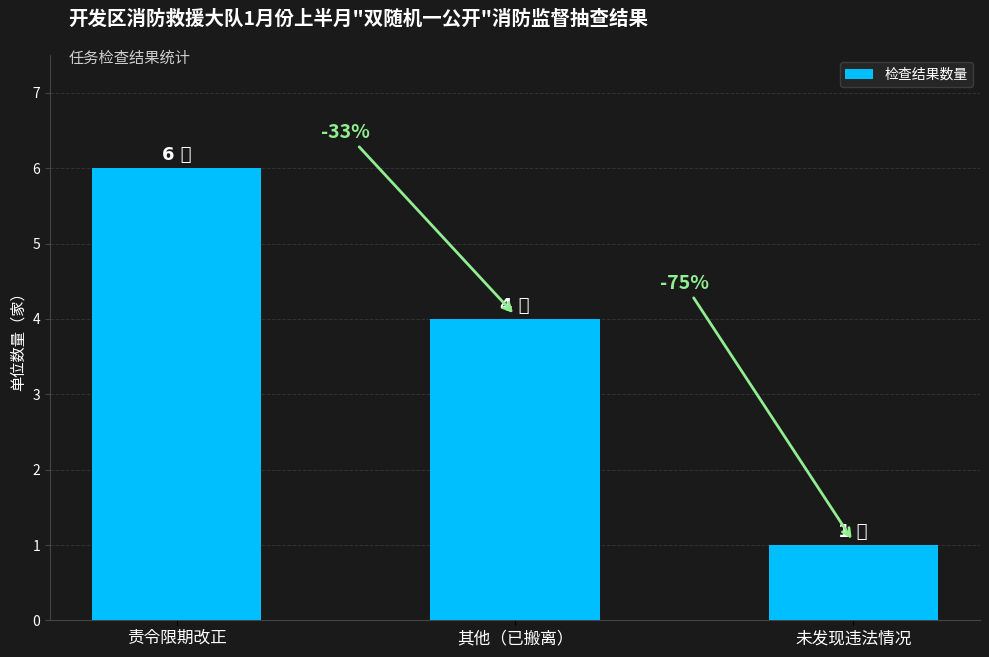

At which category does the chart reach its peak across all series?

责令限期改正